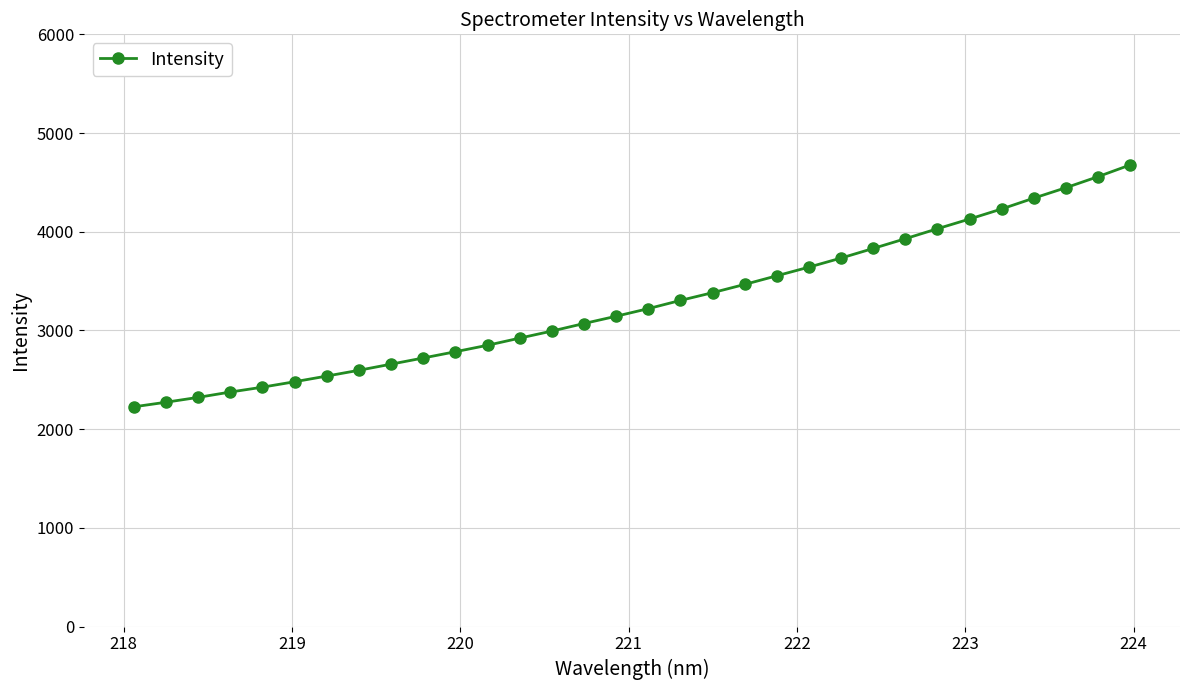

What is the difference between the maximum and minimum values?

2450.9